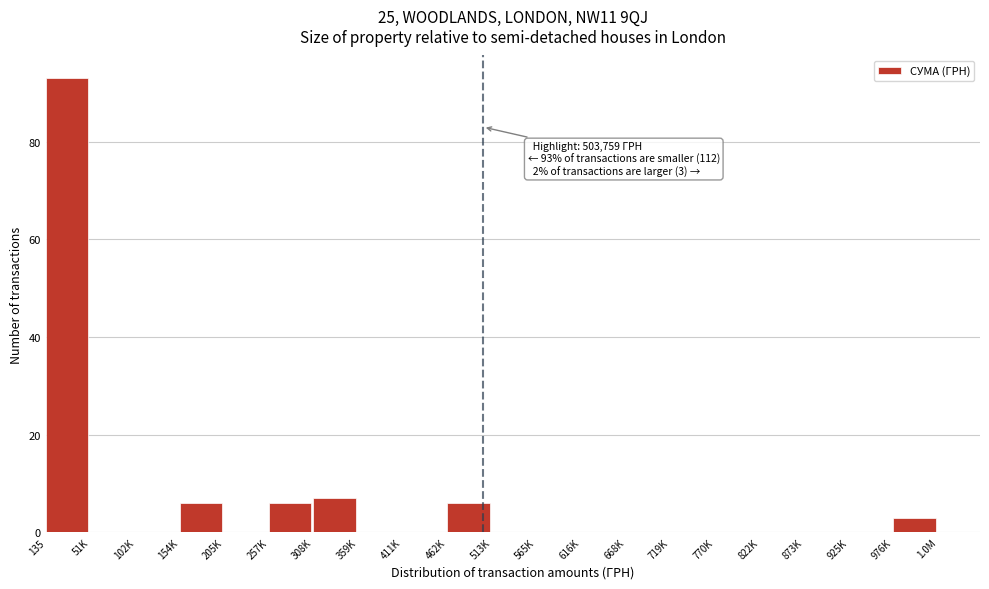

Reading right to left, extract all data points from this chart.

976K=3	925K=0	873K=0	822K=0	770K=0	719K=0	668K=0	616K=0	565K=0	513K=0	462K=6	411K=0	359K=0	308K=7	257K=6	205K=0	154K=6	102K=0	51K=0	135=93